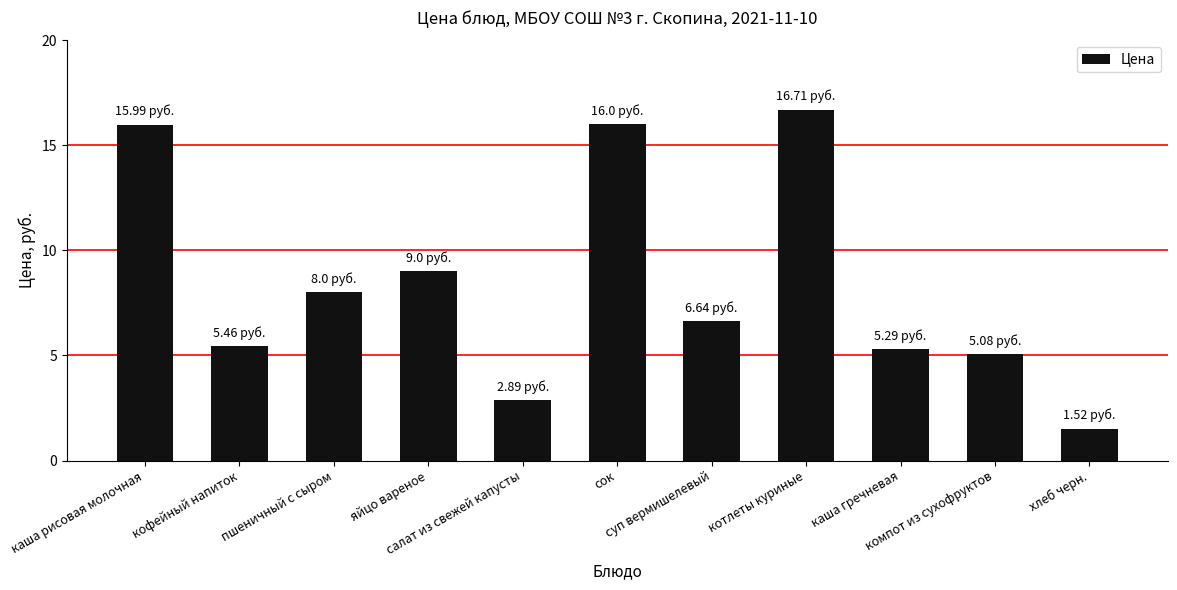

Reading left to right, extract all data points from this chart.

16.0	5.5	8.0	9.0	2.9	16.0	6.6	16.7	5.3	5.1	1.5